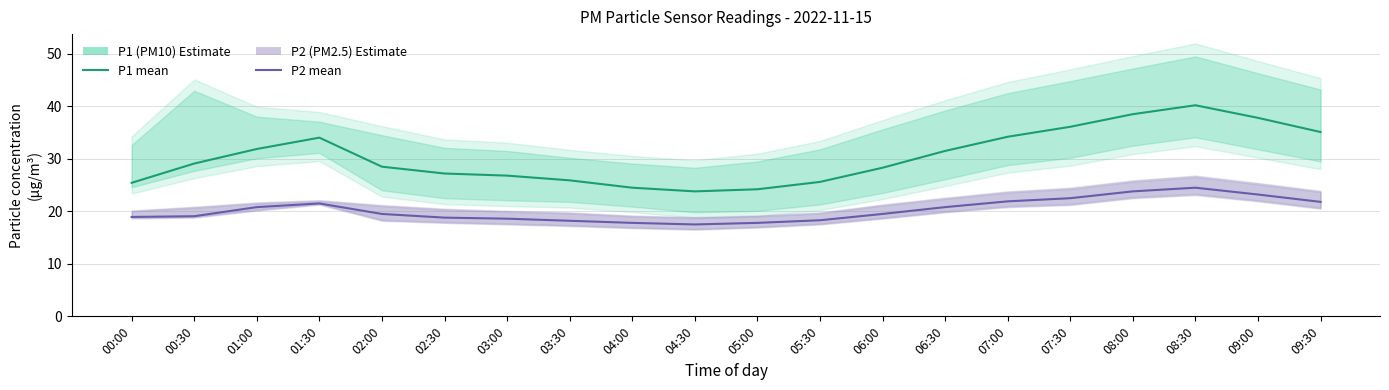

In P2 (PM2.5), how many points are lower than both neighbors (excluding endpoints)?

1